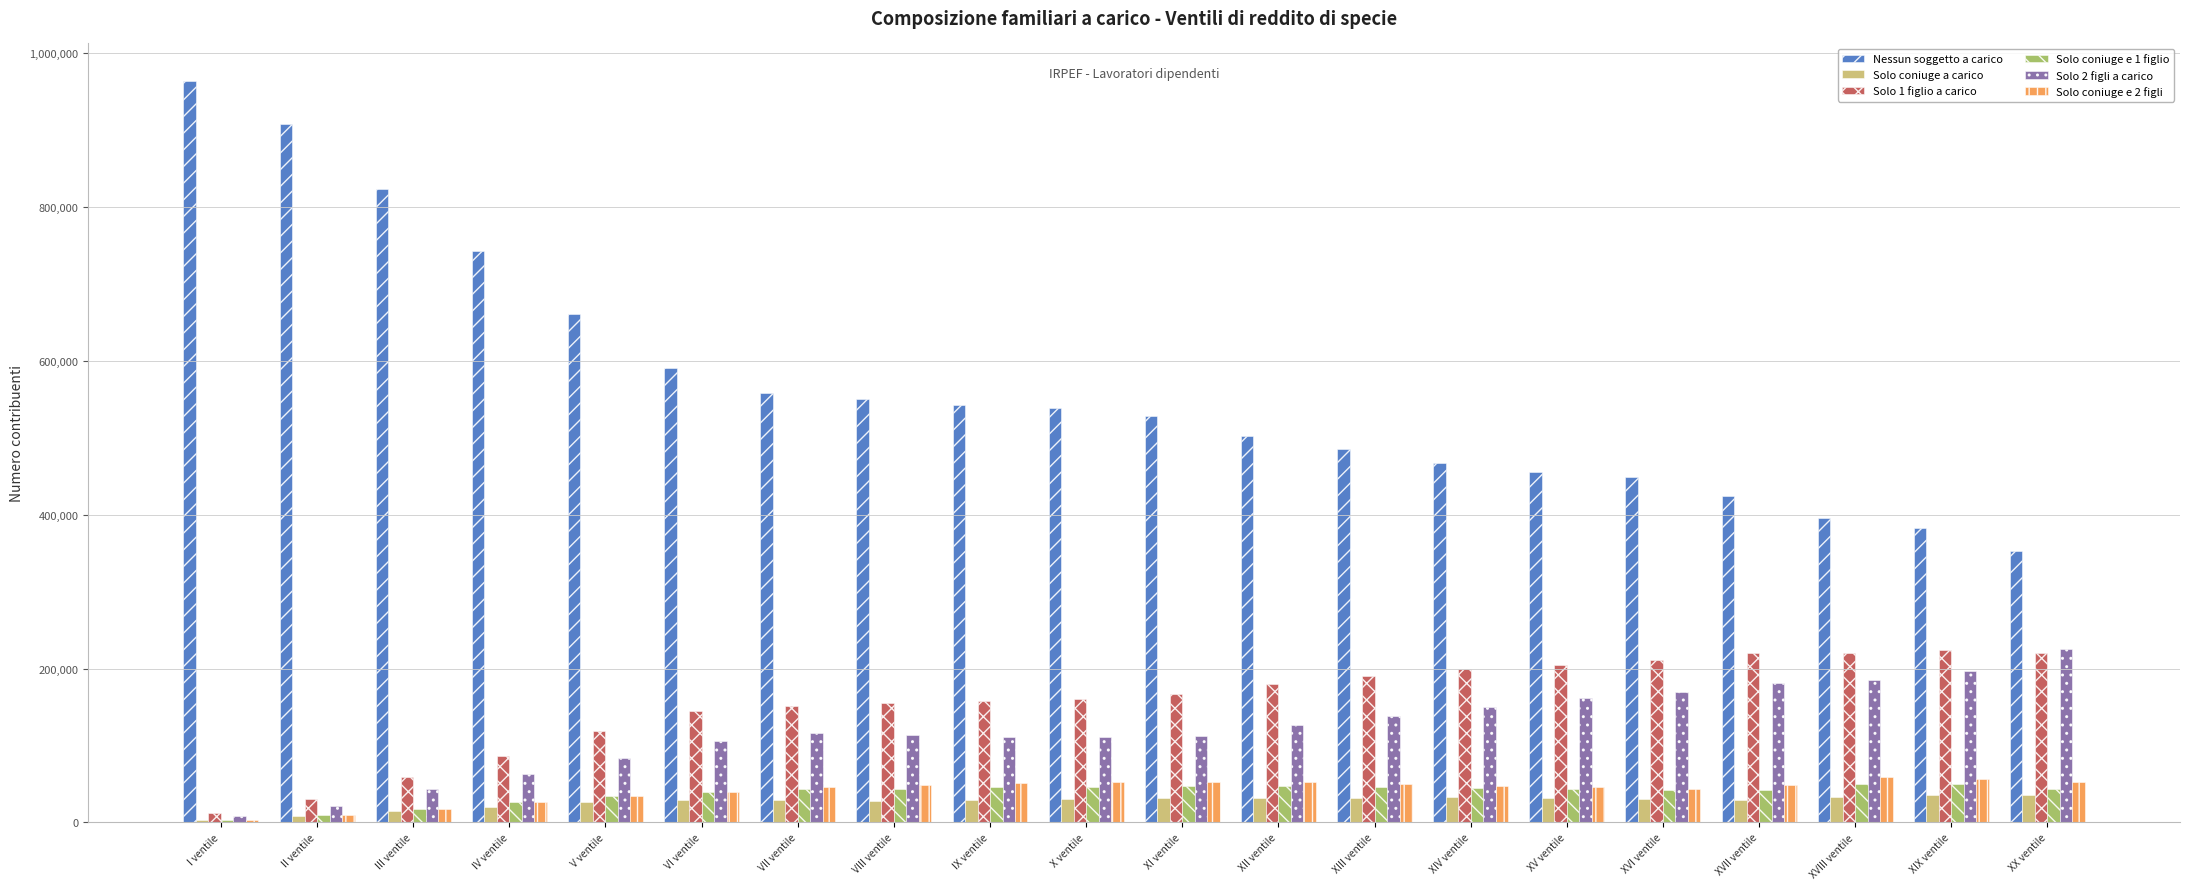

What is the maximum value for Nessun soggetto a carico?

964721